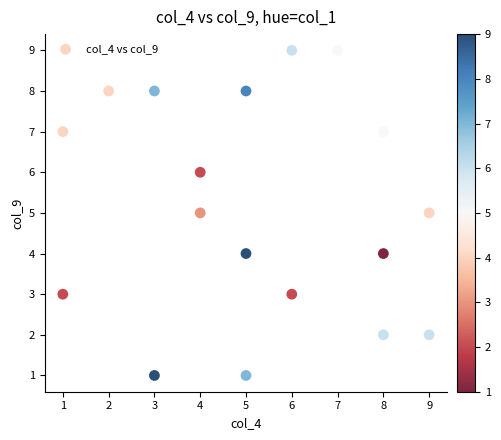

What is the range of X values (max minus min)?

8